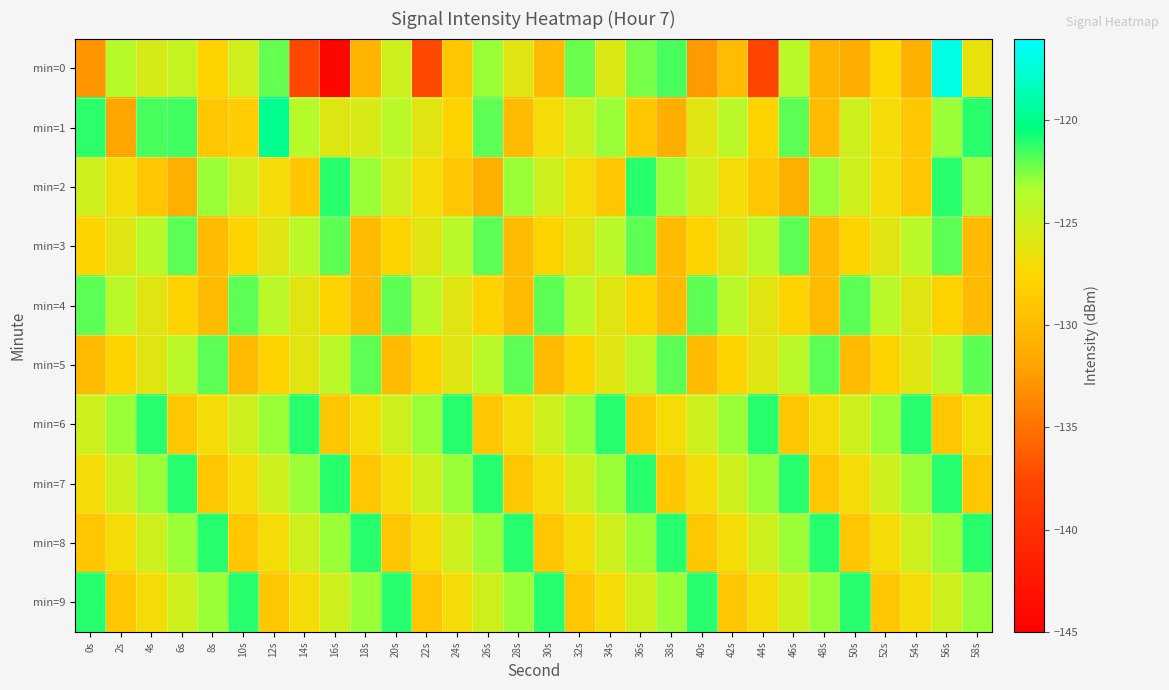

Which series has the widest spread of values?

min=0